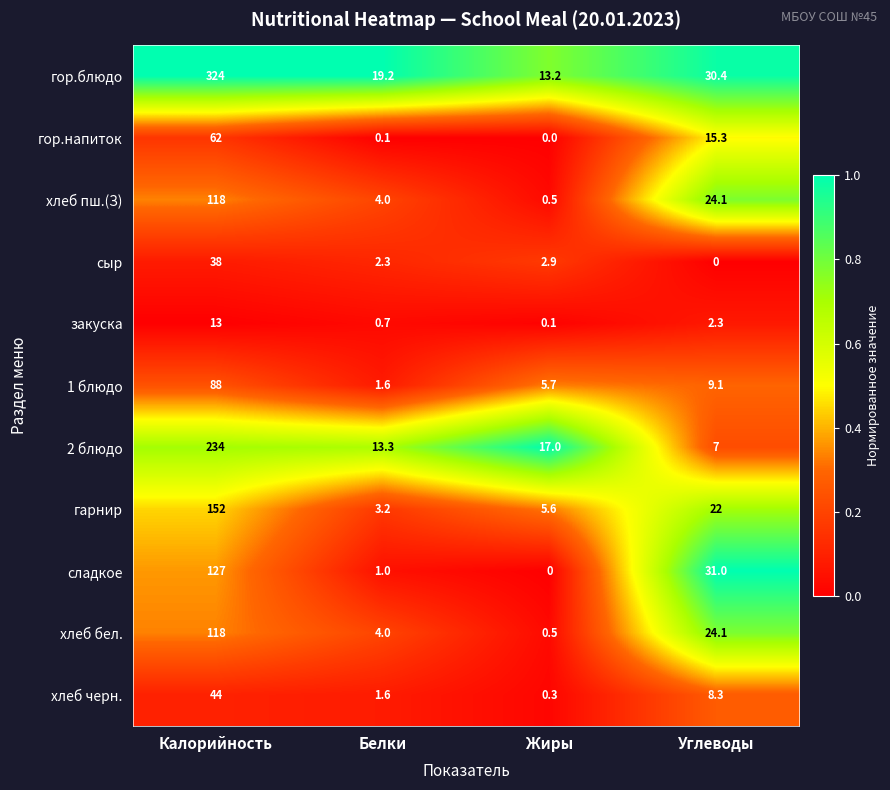

Where is хлеб черн. nearest to the value 22?

Углеводы